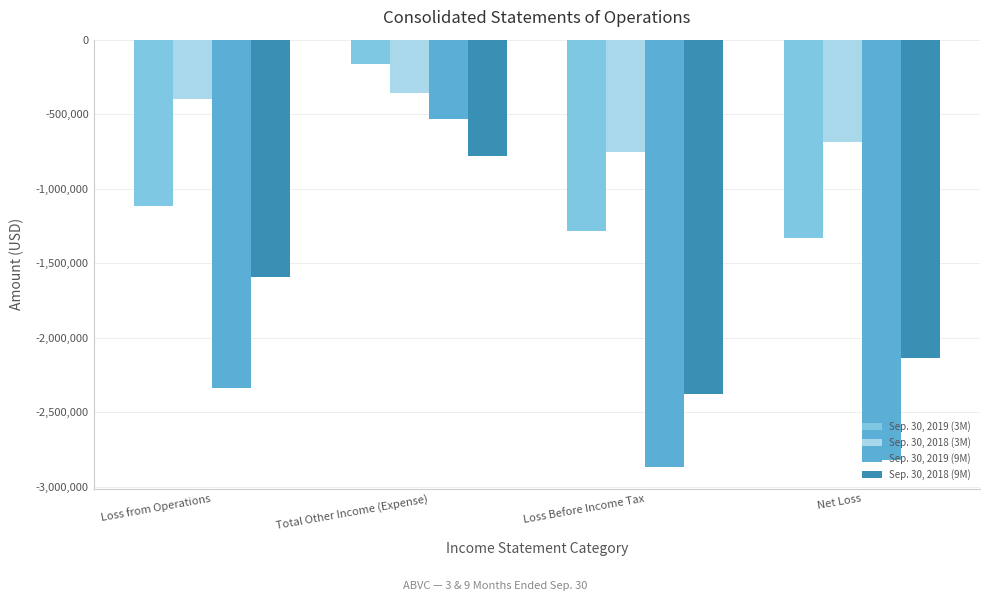

Reading right to left, list all the values displayed in this chart.

Sep. 30, 2019 (3M): -1329685	-1281130	-165508	-1115622
Sep. 30, 2018 (3M): -687300	-756375	-360090	-396285
Sep. 30, 2019 (9M): -2817454	-2867242	-532247	-2334995
Sep. 30, 2018 (9M): -2136962	-2377204	-782288	-1594916